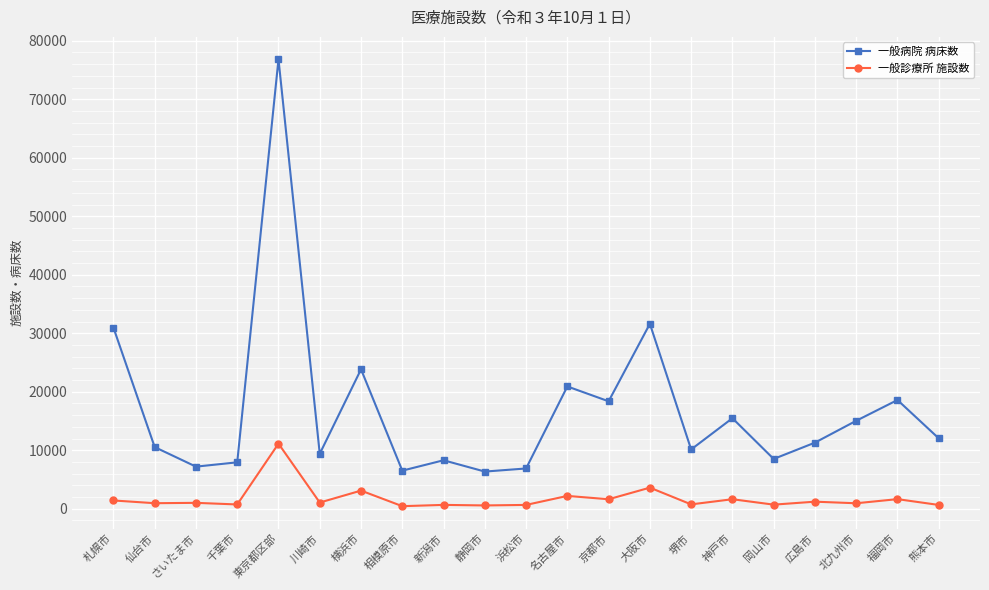

True or false: 一般診療所 施設数 and 一般病院 病床数 intersect in this chart.

False